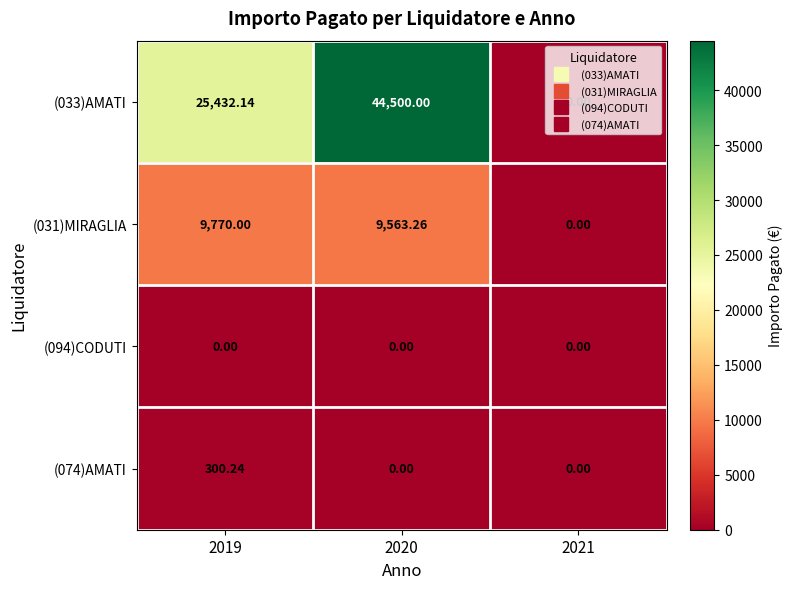

Reading left to right, transcribe all the data shown in this chart.

(033)AMATI: 2019=25432.1	2020=44500.0	2021=0.0
(031)MIRAGLIA: 2019=9770.0	2020=9563.3	2021=0.0
(094)CODUTI: 2019=0.0	2020=0.0	2021=0.0
(074)AMATI: 2019=300.2	2020=0.0	2021=0.0